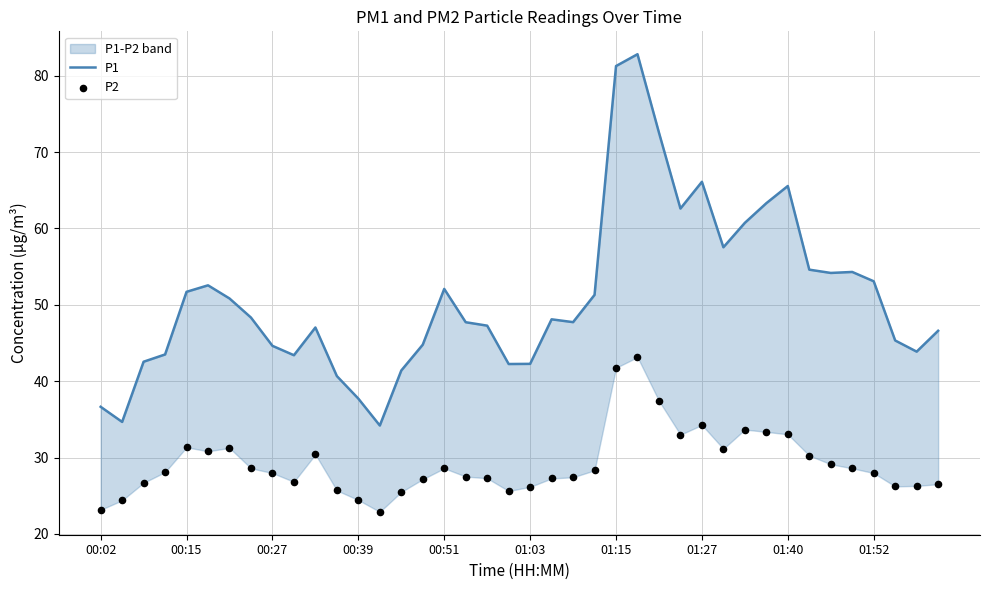

What is the total value across all series at 01:03?

68.4